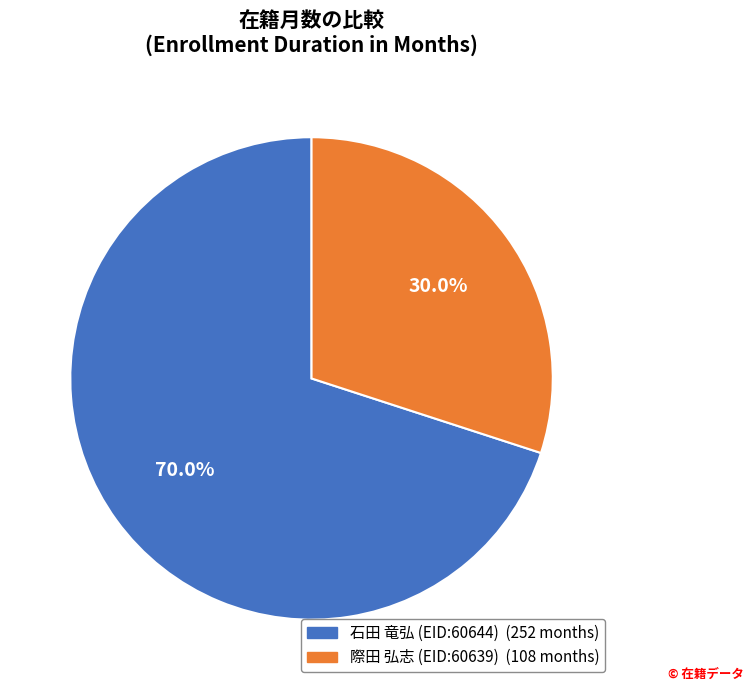

True or false: 石田 竜弘 (EID:60644) accounts for 57% of the total.

False